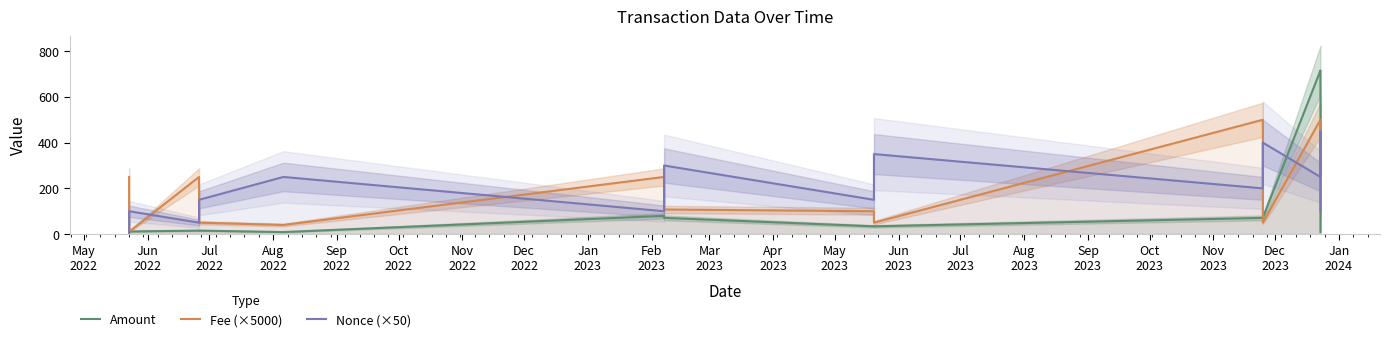

How many distinct data groups are displayed?

3